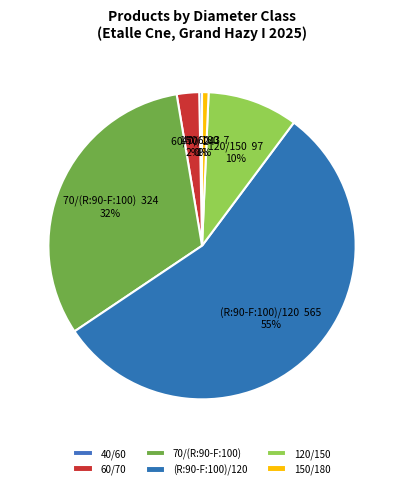

True or false: 120/150 accounts for 3% of the total.

False